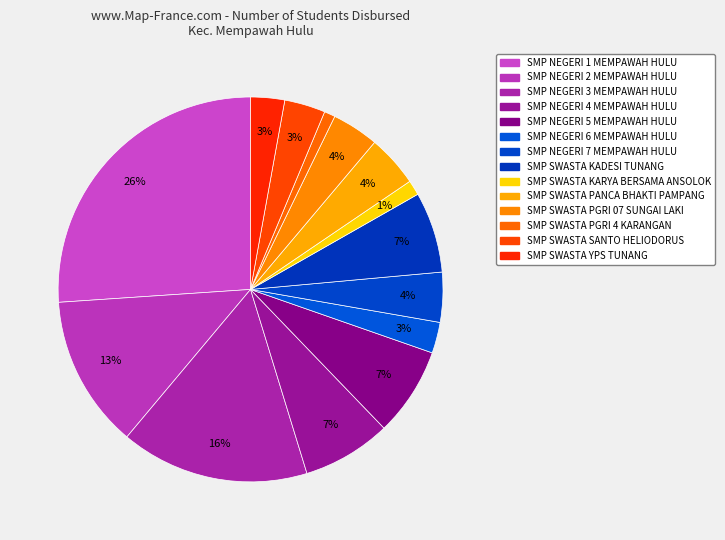

How many slices are in this pie chart?

14